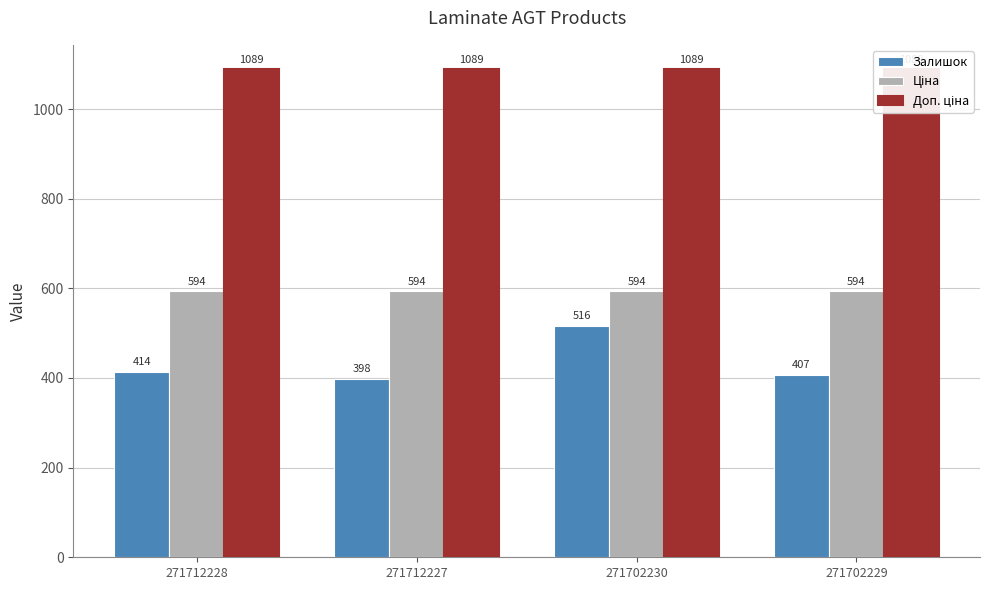

Which category has the lowest value in the Ціна series?

271712228